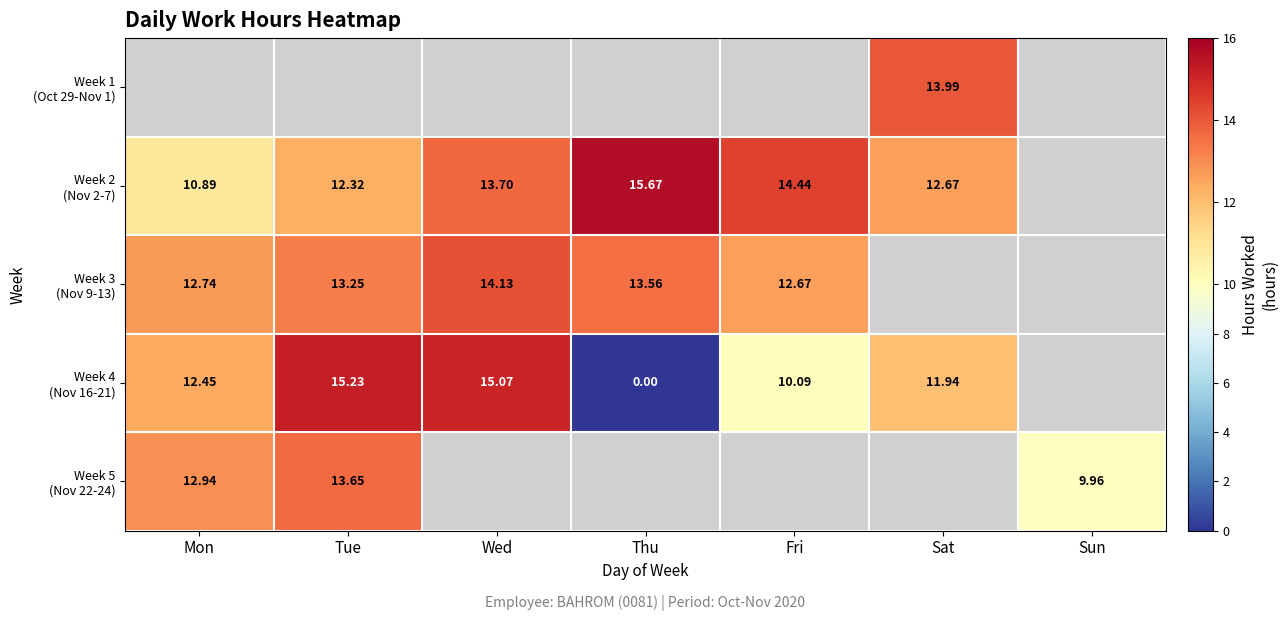

Which series has the largest range (max minus min)?

Week 4 (Nov 16-21)